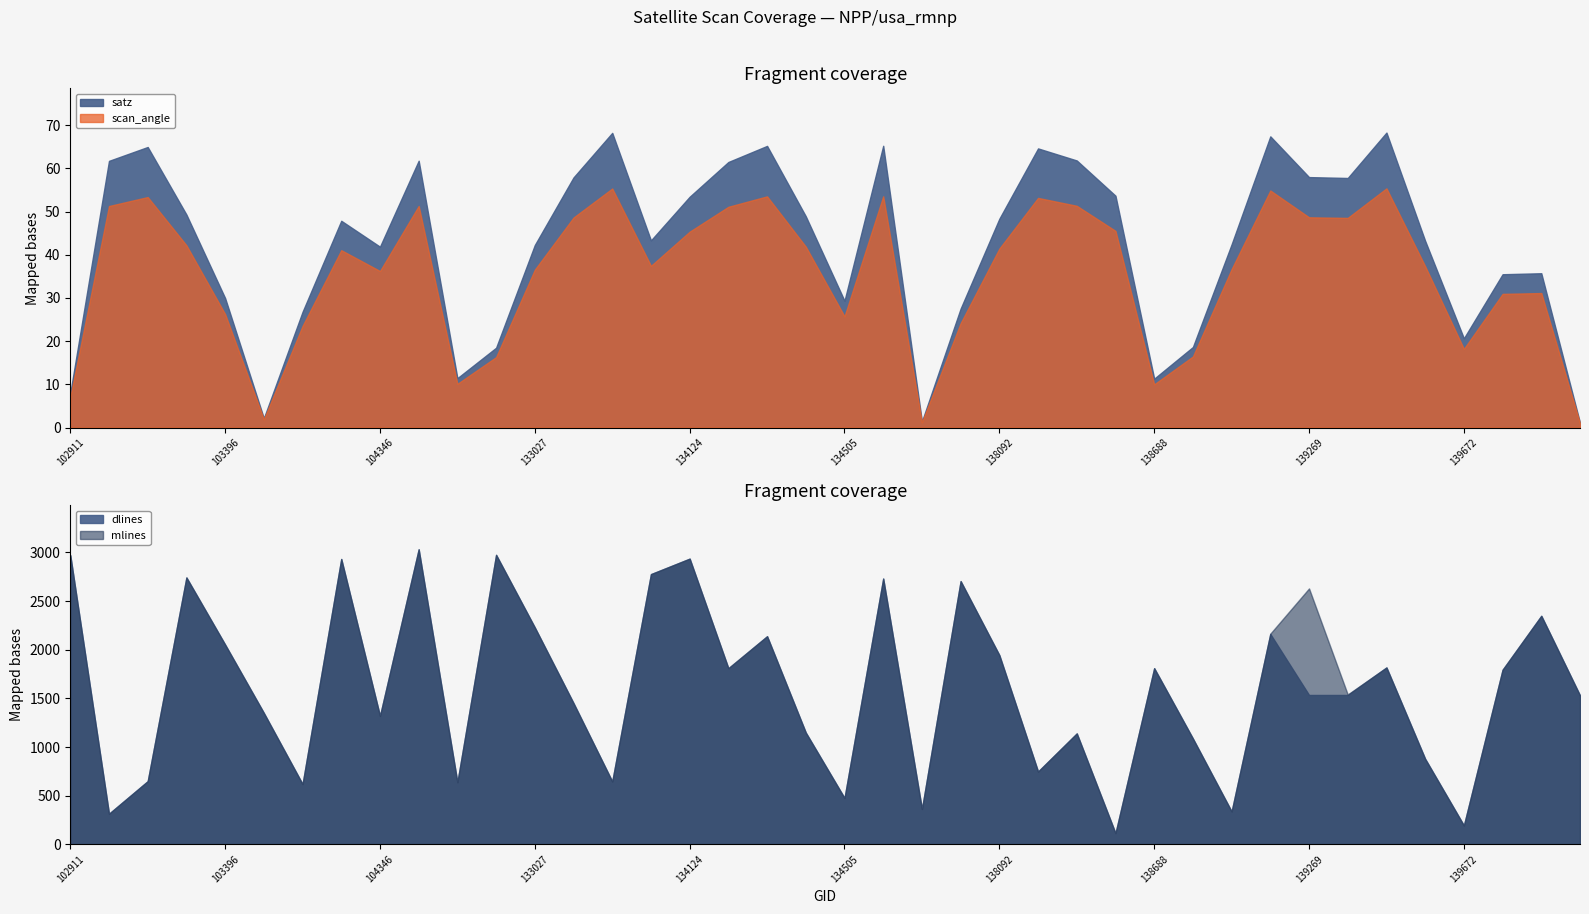

Which series has the largest total across all categories?

mlines